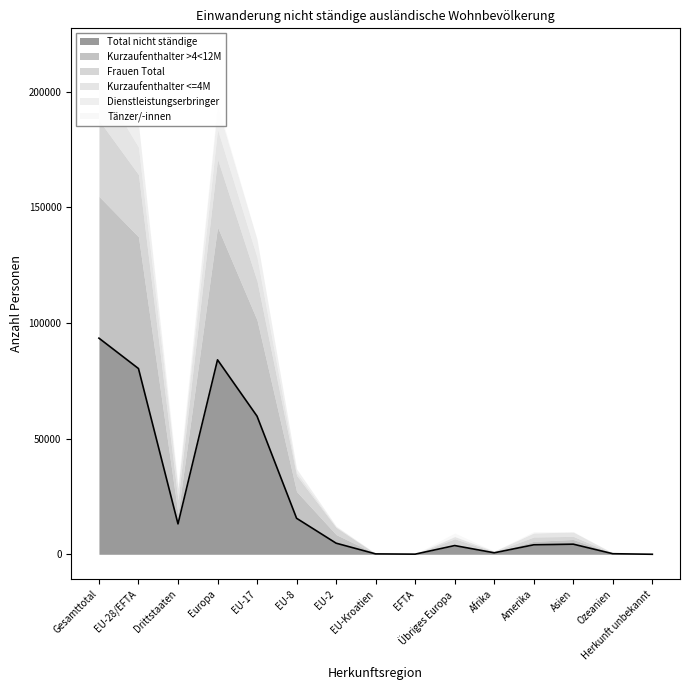

Where is the first local maximum for Total nicht ständige?

Europa